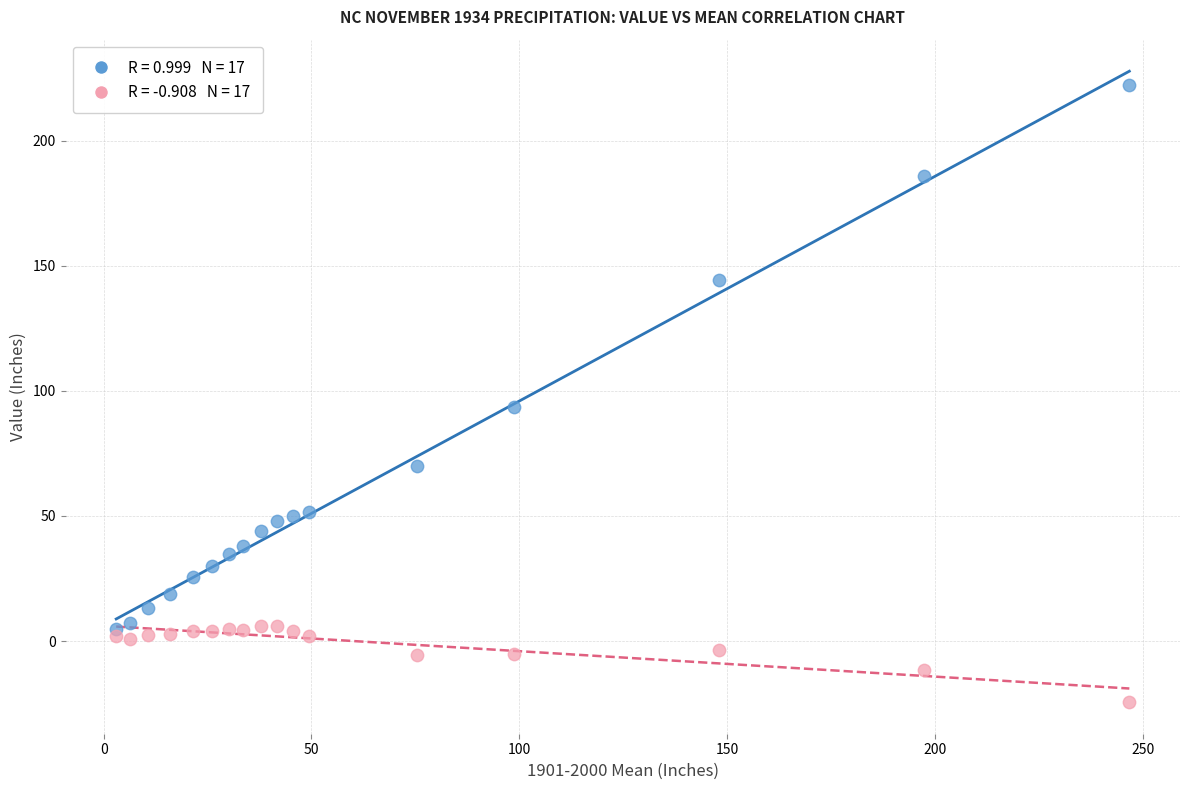

Across all series, what Y value is closest to 98?

93.6